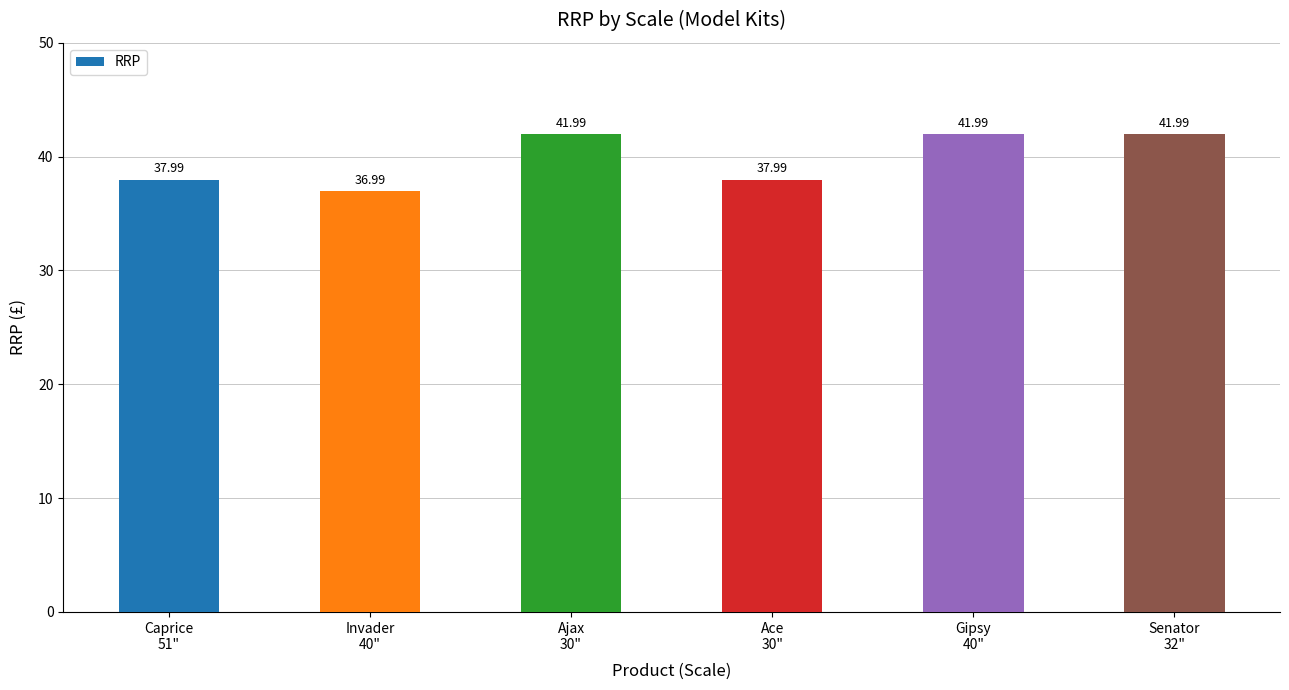

What is the difference between the maximum and minimum values?

5.0